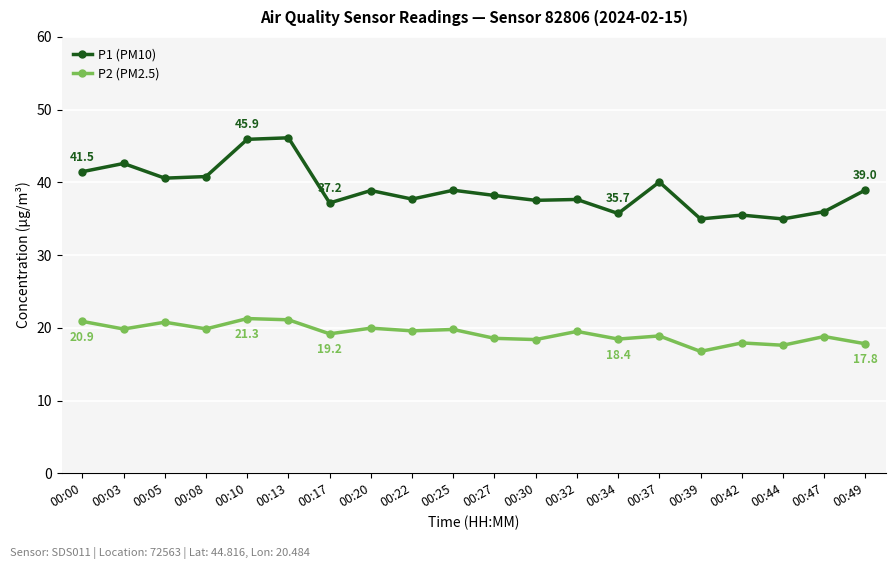

At how many categories does at least one series exceed 30?

20